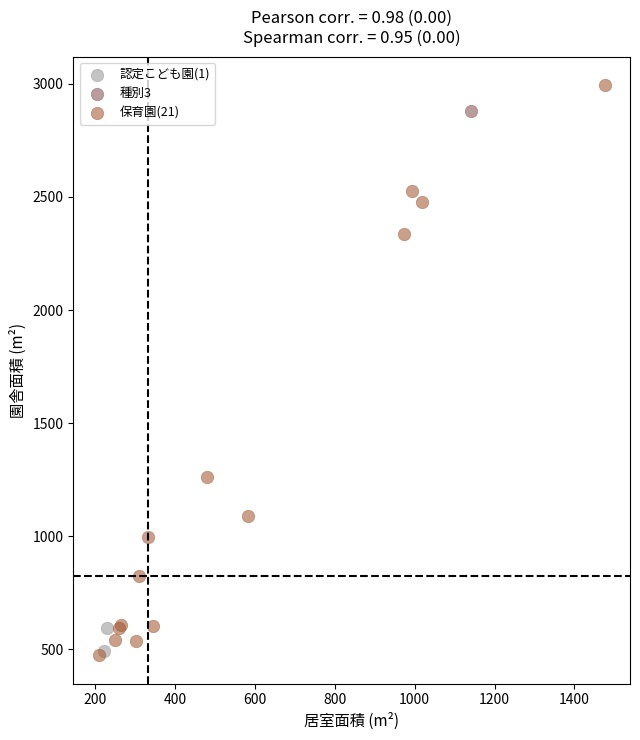

What are all the series names shown in the legend?

認定こども園(1), 種別3, 保育園(21)